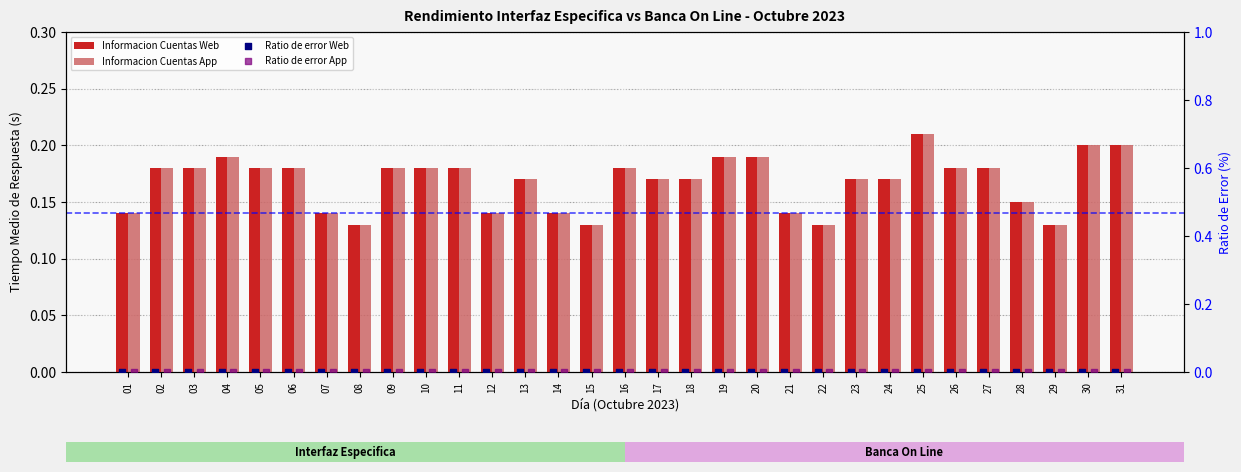

Which series has the largest Y range (max minus min)?

Informacion Cuentas Web